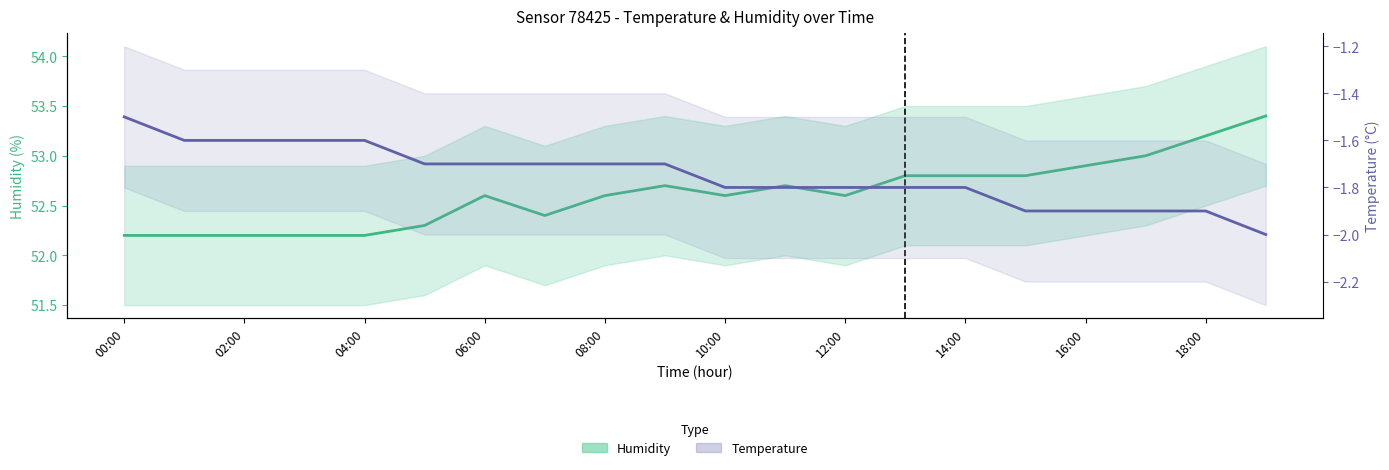

Which category has the highest value in the Humidity (Estimate) series?

19